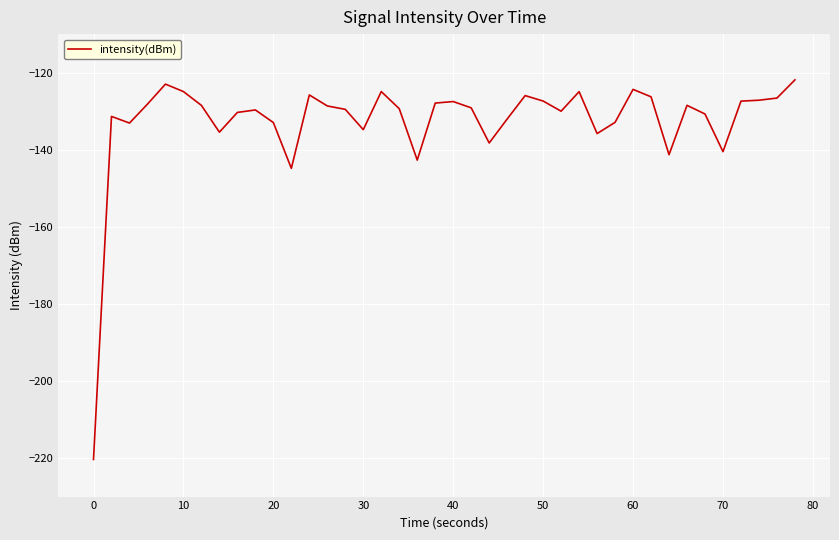

What is the difference between the maximum and minimum values?

98.5